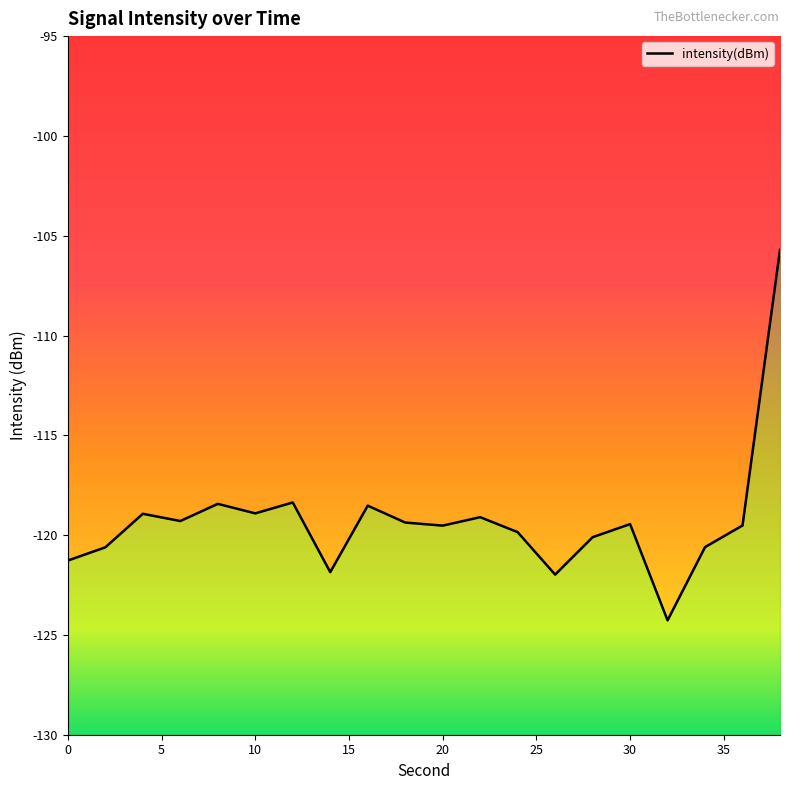

True or false: the data has more than 1 interior local peaks.

True